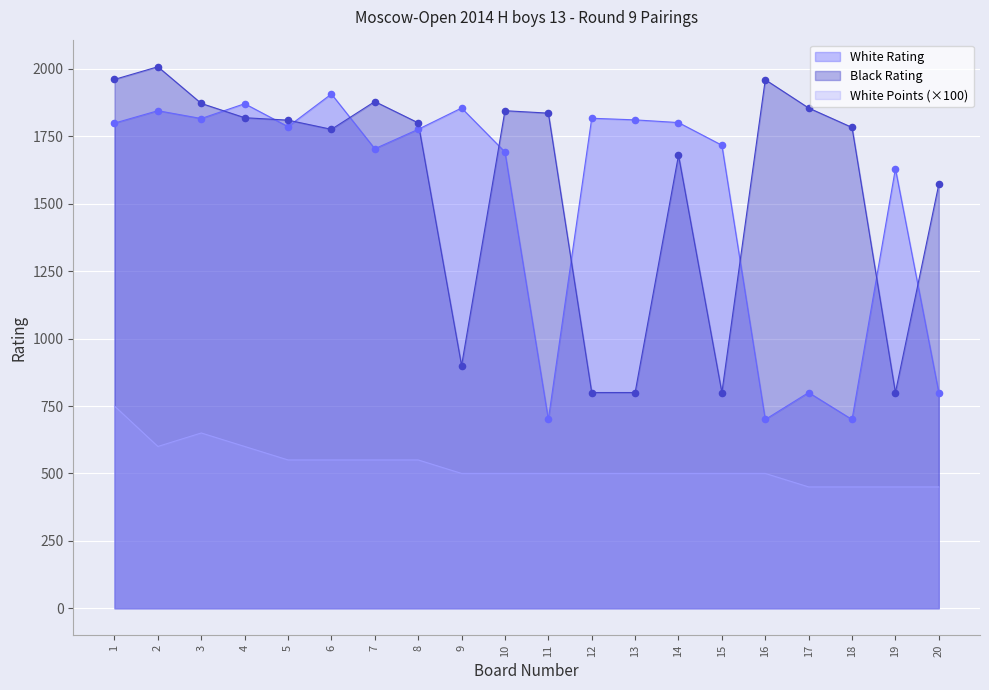

Is the value of White Points at 16 greater than the value of White Rating at 1?

No